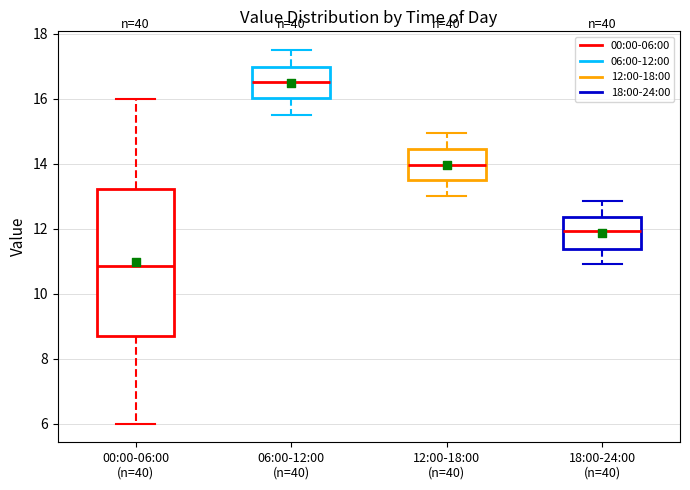

Reading left to right, read every box against the y-axis: the position of its median line, the range the box covers, and the ends of its whiskers. The values are not printed on the chart, so give them approximately, as read against the axis.

00:00-06:00 (n=40): median 10.8, box 8.6 to 13.2, whiskers 6.0 to 16.0
06:00-12:00 (n=40): median 16.6, box 16.0 to 17.0, whiskers 15.6 to 17.6
12:00-18:00 (n=40): median 14.0, box 13.4 to 14.4, whiskers 13.0 to 15.0
18:00-24:00 (n=40): median 12.0, box 11.4 to 12.4, whiskers 11.0 to 12.8